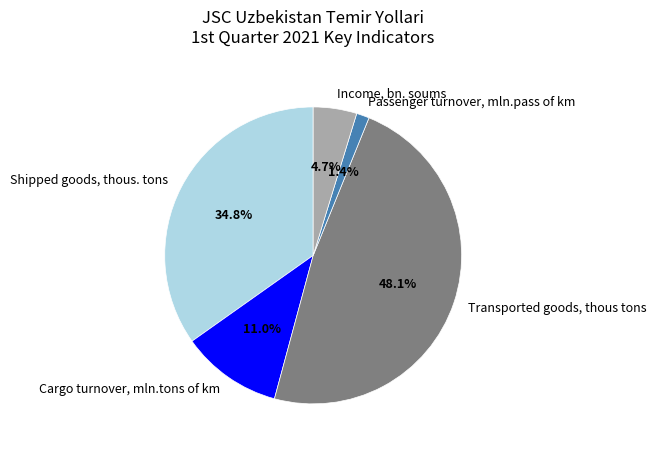

Count the number of slices in the pie.

5